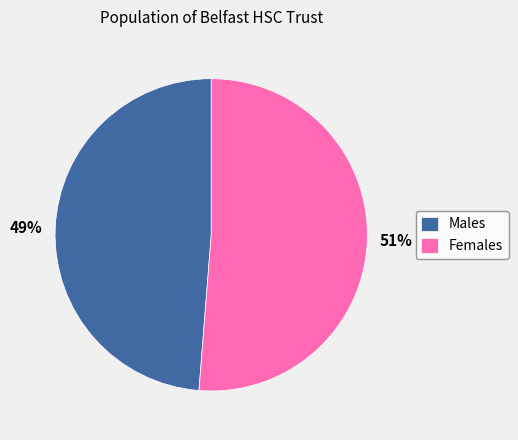

To the nearest percent, what is the combined percentage of Females and Males?

100%